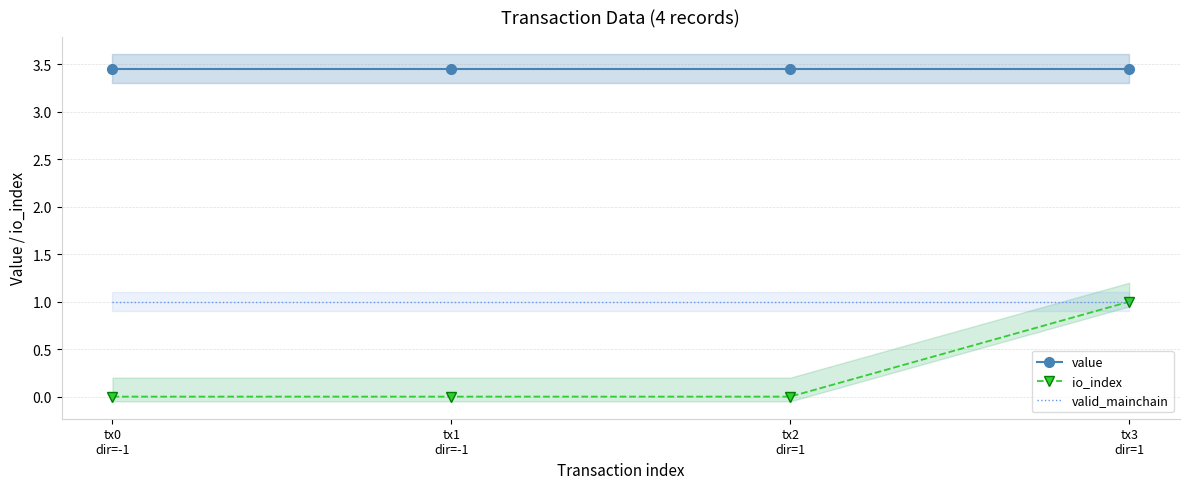

Reading left to right, what are all the values shown in this chart?

value: 3.5	3.5	3.5	3.5
io_index: 0.0	0.0	0.0	1.0
valid_mainchain: 1.0	1.0	1.0	1.0